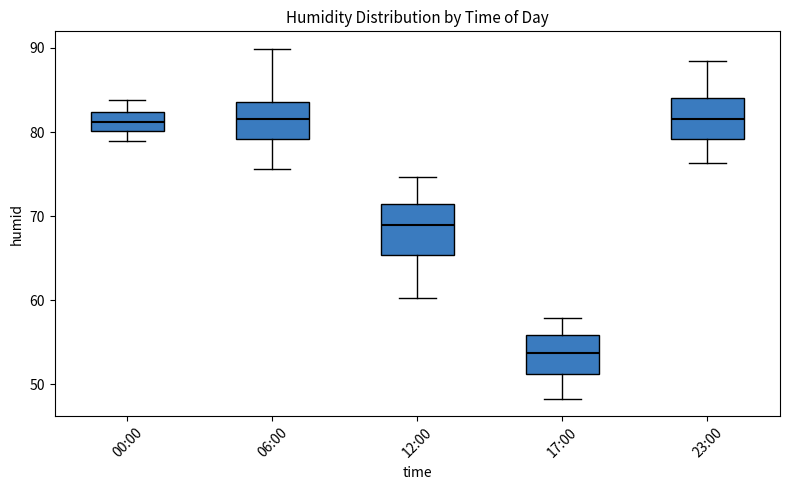

Reading left to right, read every box against the y-axis: the position of its median line, the range the box covers, and the ends of its whiskers. The values are not printed on the chart, so give them approximately, as read against the axis.

00:00: median 81, box 80 to 82, whiskers 79 to 84
06:00: median 82, box 79 to 84, whiskers 76 to 90
12:00: median 69, box 65 to 71, whiskers 60 to 75
17:00: median 54, box 51 to 56, whiskers 48 to 58
23:00: median 82, box 79 to 84, whiskers 76 to 88